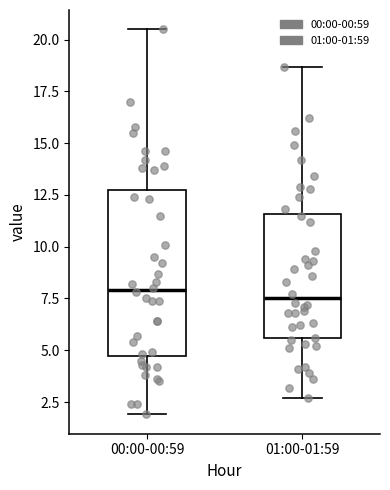

Reading left to right, read every box against the y-axis: the position of its median line, the range the box covers, and the ends of its whiskers. The values are not printed on the chart, so give them approximately, as read against the axis.

00:00-00:59: median 8.0, box 4.5 to 12.5, whiskers 2.0 to 20.5
01:00-01:59: median 7.5, box 5.5 to 11.5, whiskers 2.5 to 18.5